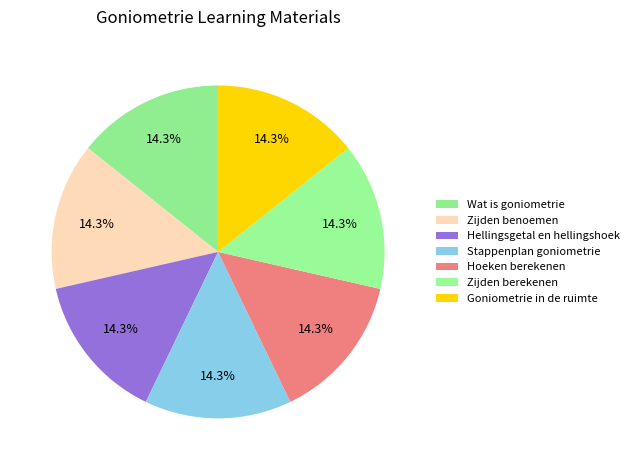

What is the total percentage of Stappenplan goniometrie and Zijden berekenen?

28.6%